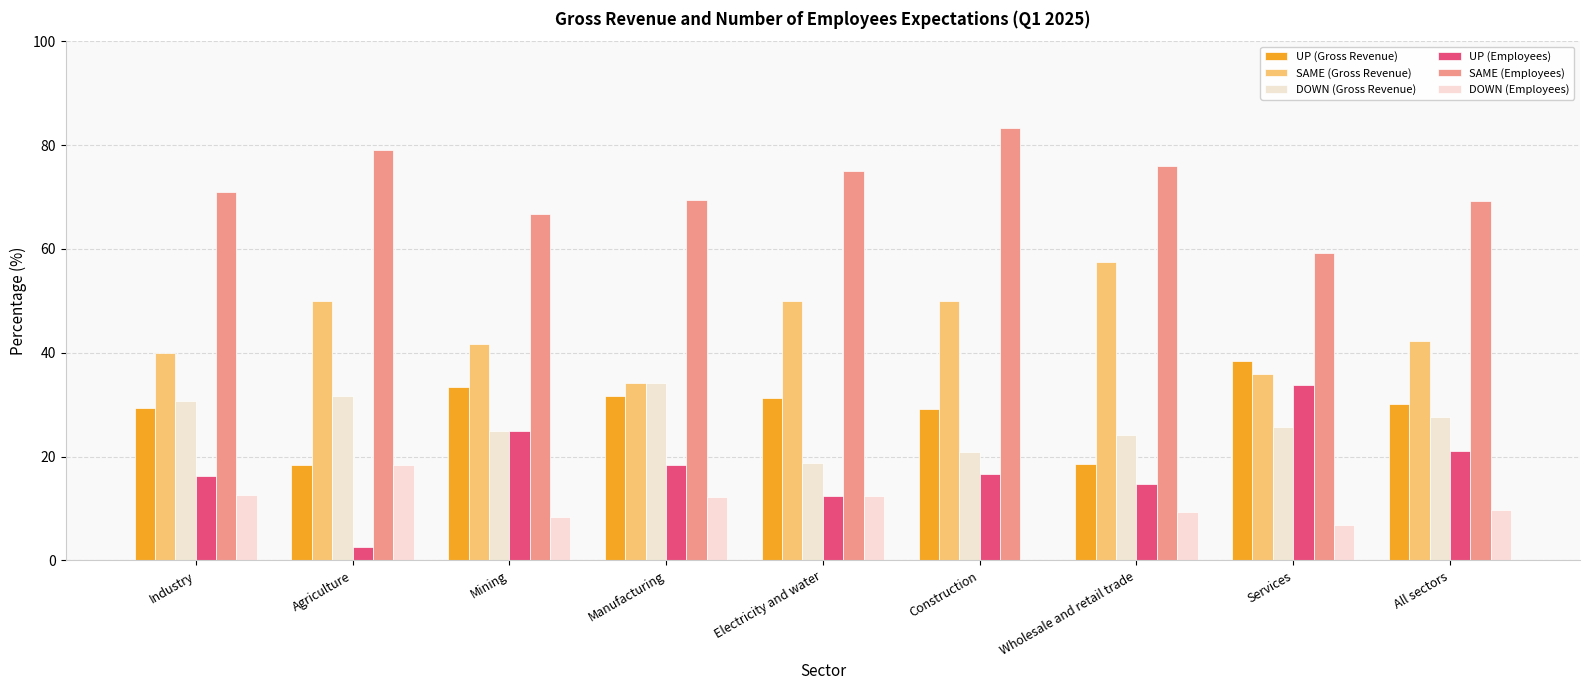

List the labels in order of UP (Gross Revenue) value, largest first.

Services, Mining, Manufacturing, Electricity and water, All sectors, Industry, Construction, Wholesale and retail trade, Agriculture